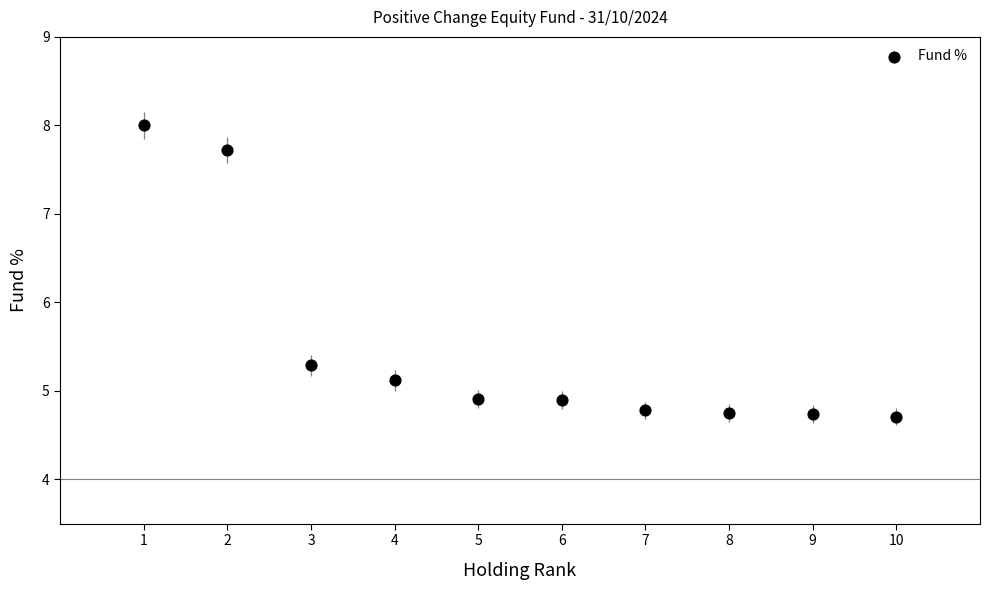

What is the average X value?

5.5